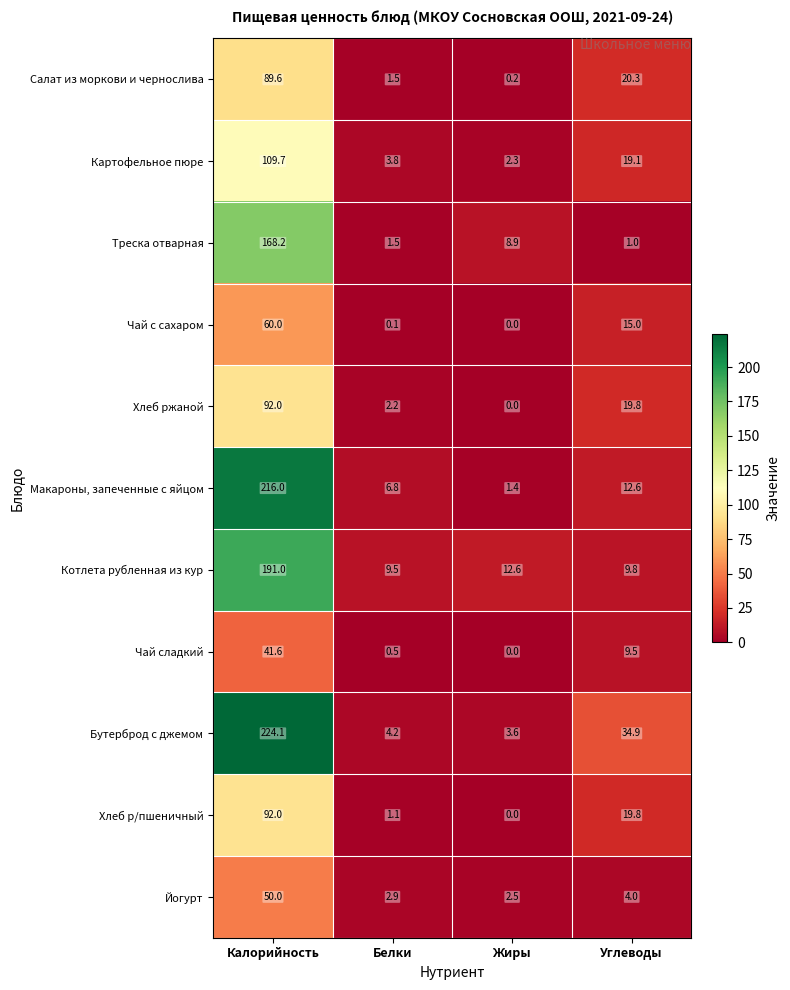

What is the spread (max minus min) of values at Калорийность?

182.5